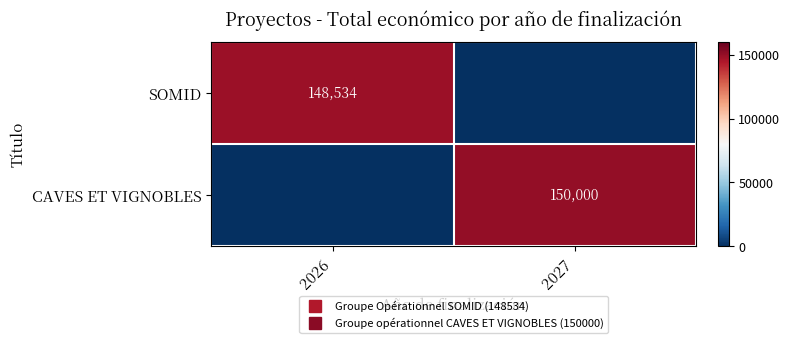

What is the maximum value shown in the chart?

150000